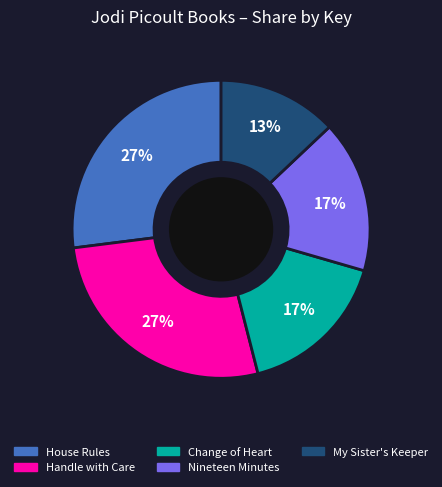

How many slices are in this pie chart?

5